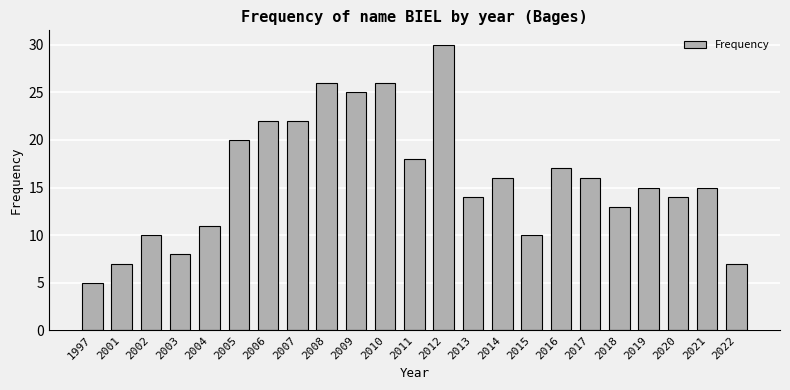

Count the number of data series in this chart.

1